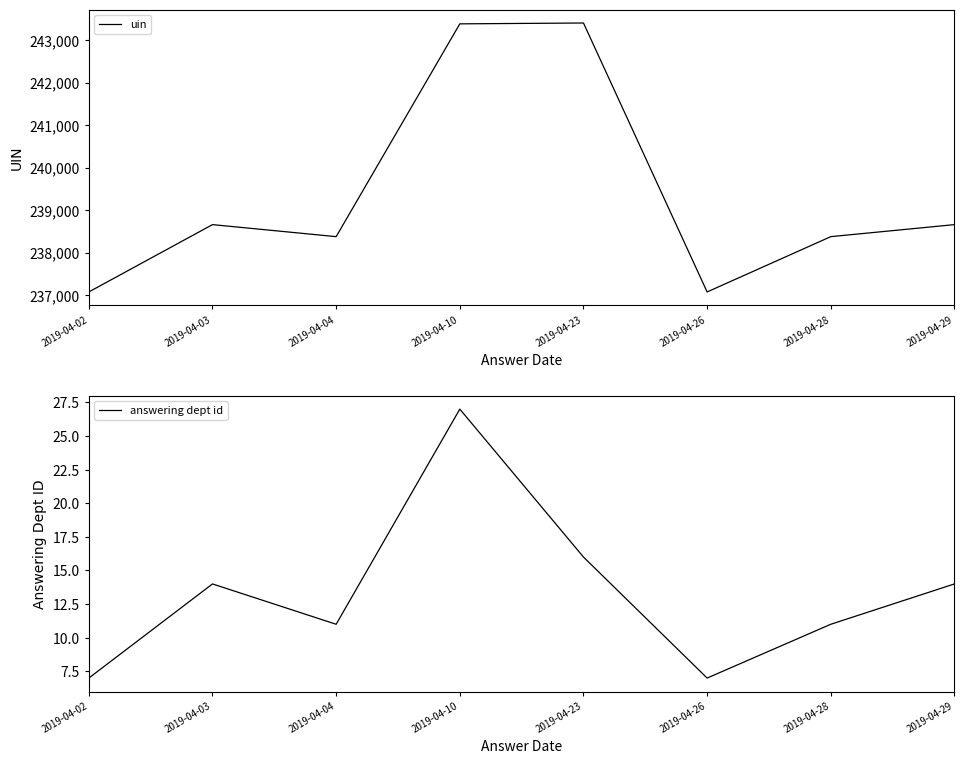

What value does the answering dept id series have at 2019-04-02?

7